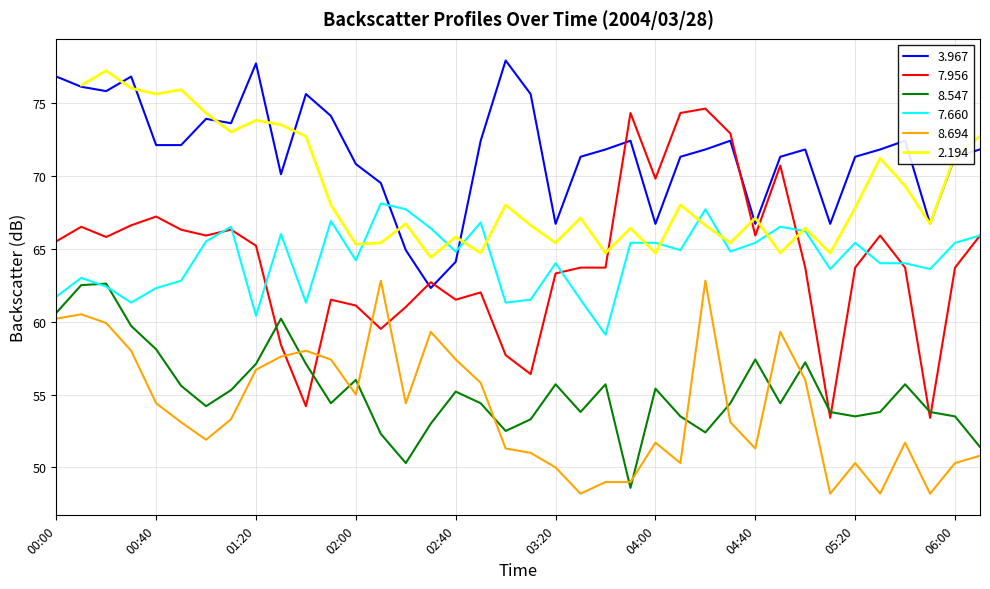

What is the maximum value for 7.956?

74.6